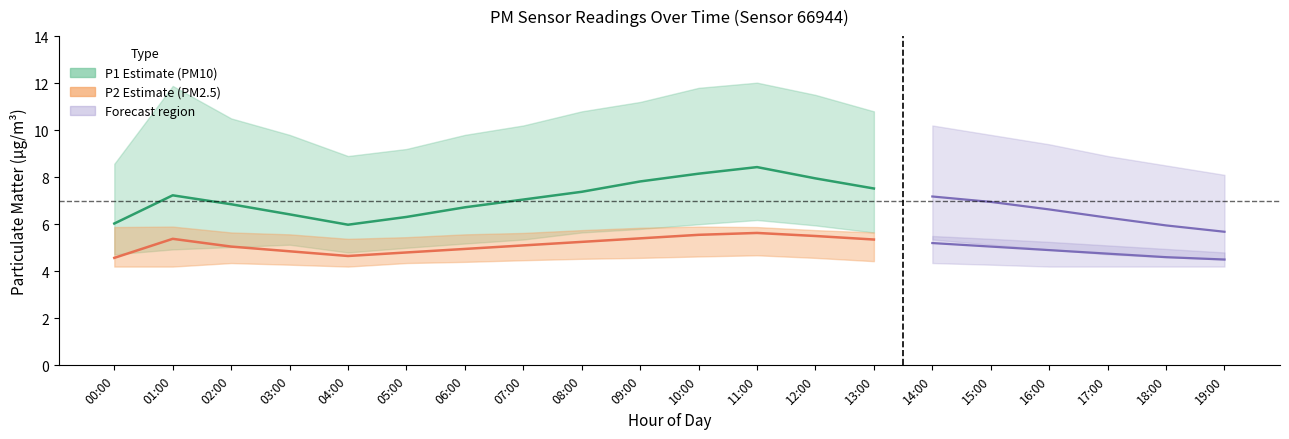

True or false: P2 (PM2.5) has more than 2 interior local peaks.

False